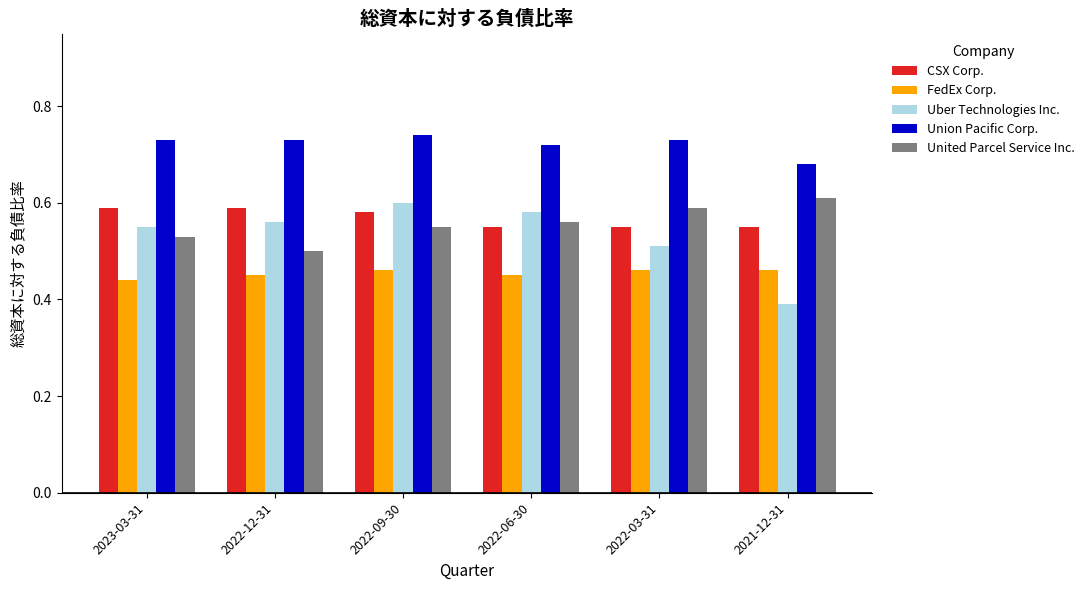

Count the CSX Corp. values in the range 0 to 1.

6